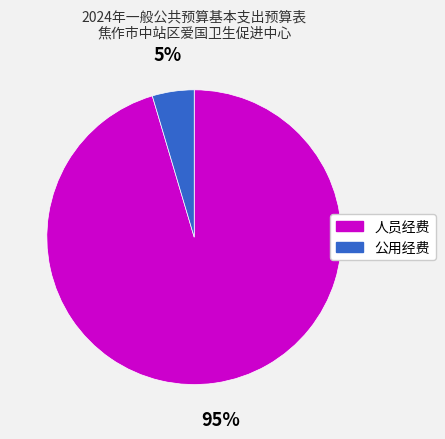

Rank the categories by value from highest to lowest.

人员经费, 公用经费